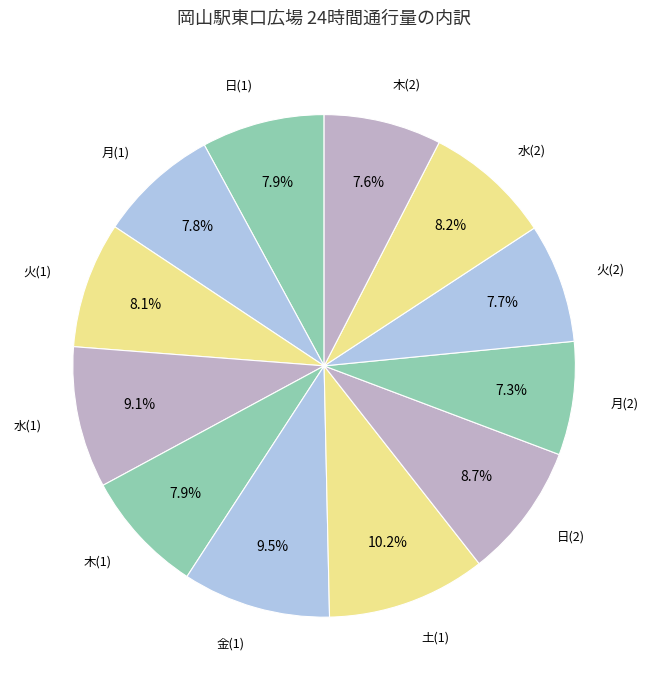

Approximately how many times larger is the value at 月(2) compared to 水(1)?

0.8